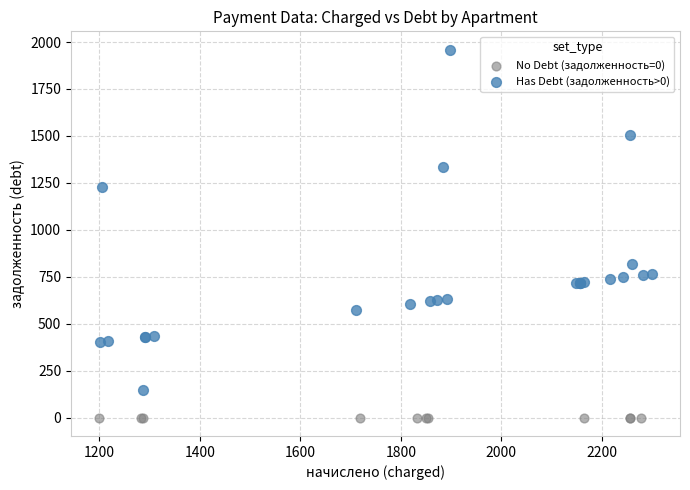

Which series reaches the maximum Y coordinate?

Has Debt (задолженность>0)